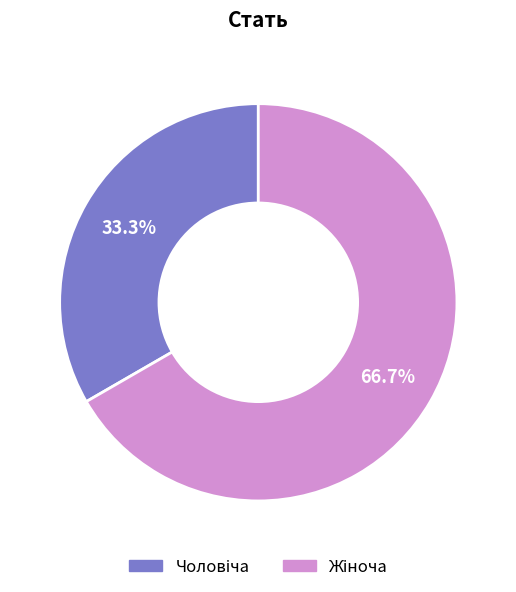

Is there any slice that represents more than half of the pie?

Yes